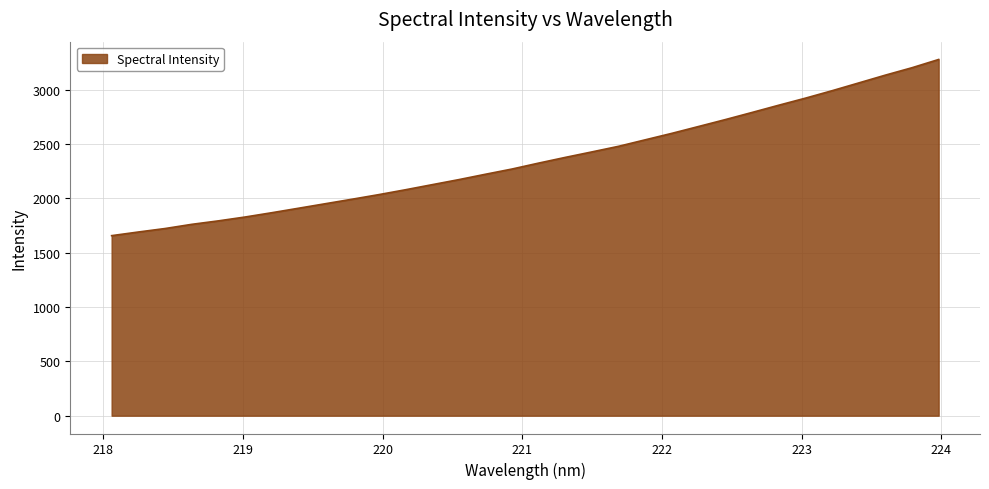

What is the average value?

2357.5